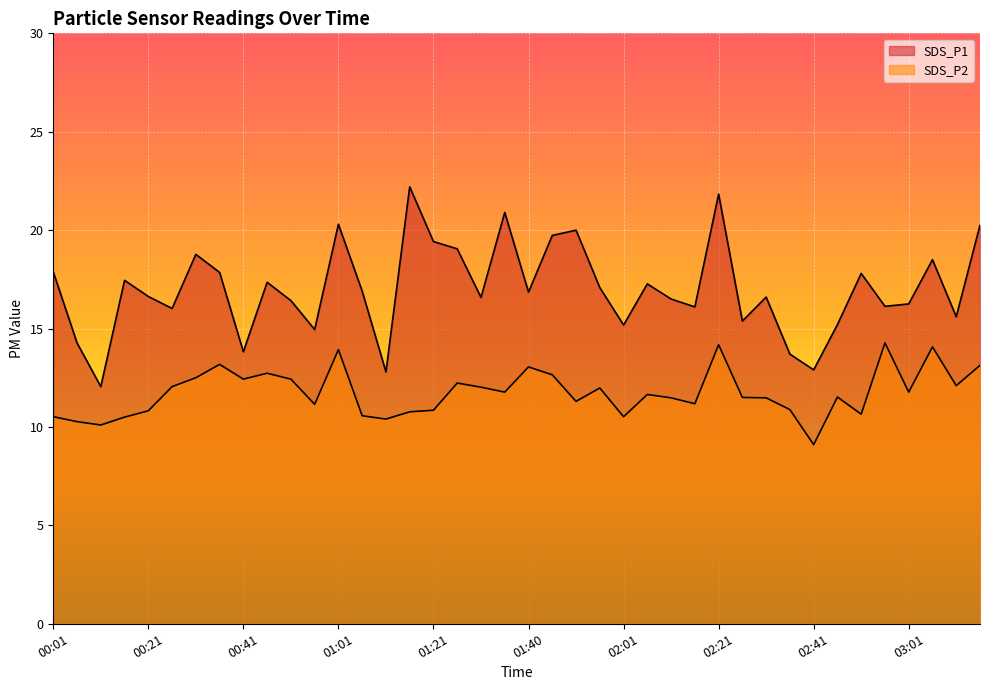

Reading left to right, list all the values displayed in this chart.

SDS_P1: 17.9	14.3	12.1	17.4	16.6	16.0	18.8	17.9	13.8	17.4	16.4	14.9	20.3	16.9	12.8	22.2	19.4	19.1	16.6	20.9	16.9	19.7	20.0	17.1	15.2	17.3	16.5	16.1	21.8	15.4	16.6	13.7	12.9	15.2	17.8	16.1	16.2	18.5	15.6	20.2
SDS_P2: 10.5	10.3	10.1	10.5	10.8	12.1	12.5	13.2	12.4	12.7	12.4	11.2	13.9	10.6	10.4	10.8	10.8	12.2	12.0	11.8	13.1	12.7	11.3	12.0	10.5	11.7	11.5	11.2	14.2	11.5	11.5	10.9	9.1	11.5	10.7	14.3	11.8	14.1	12.1	13.1